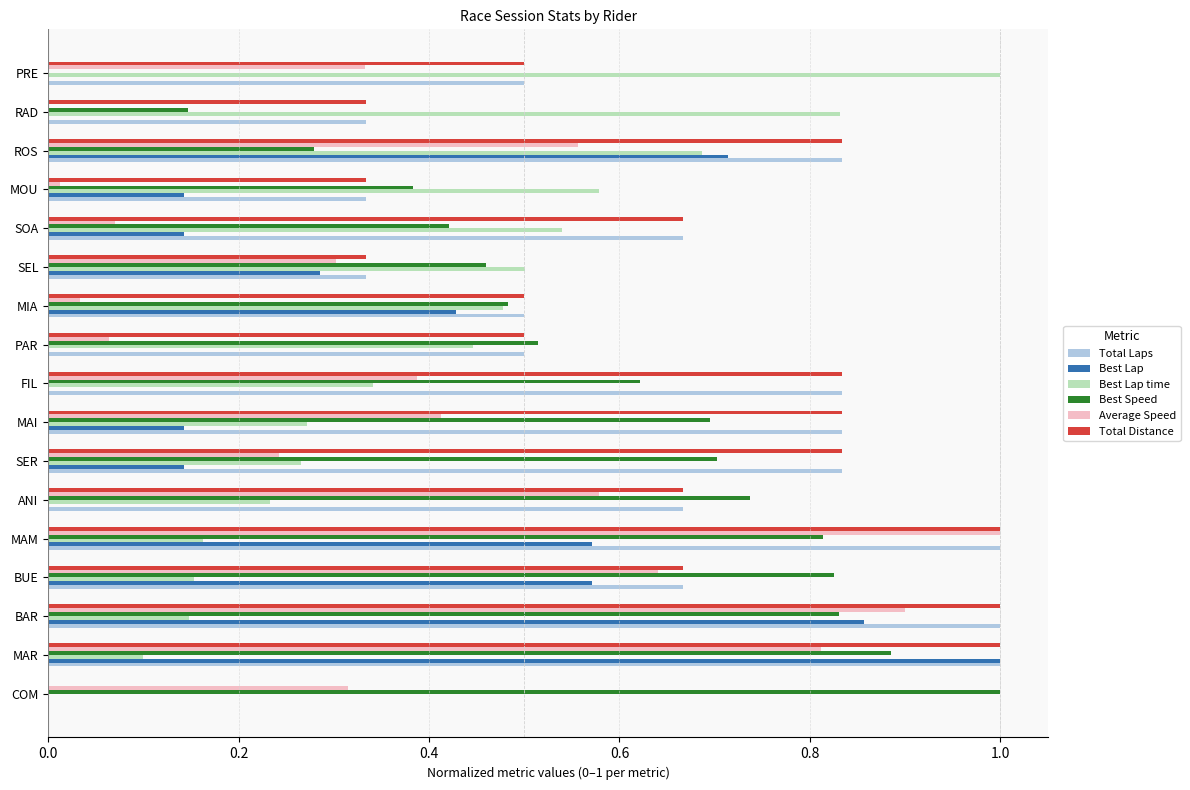

Is the value of Best Lap at SER greater than the value of Total Distance at MOU?

No